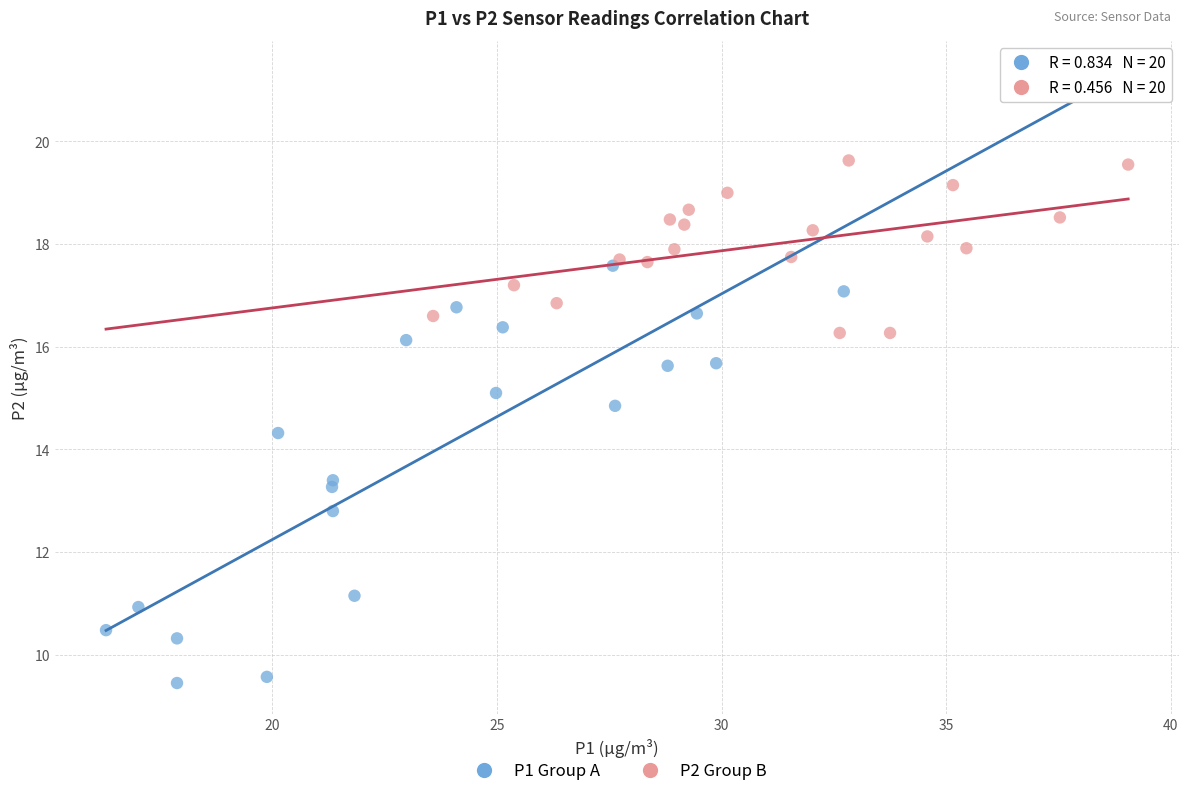

Which series has the widest spread of Y values?

P1 Group A